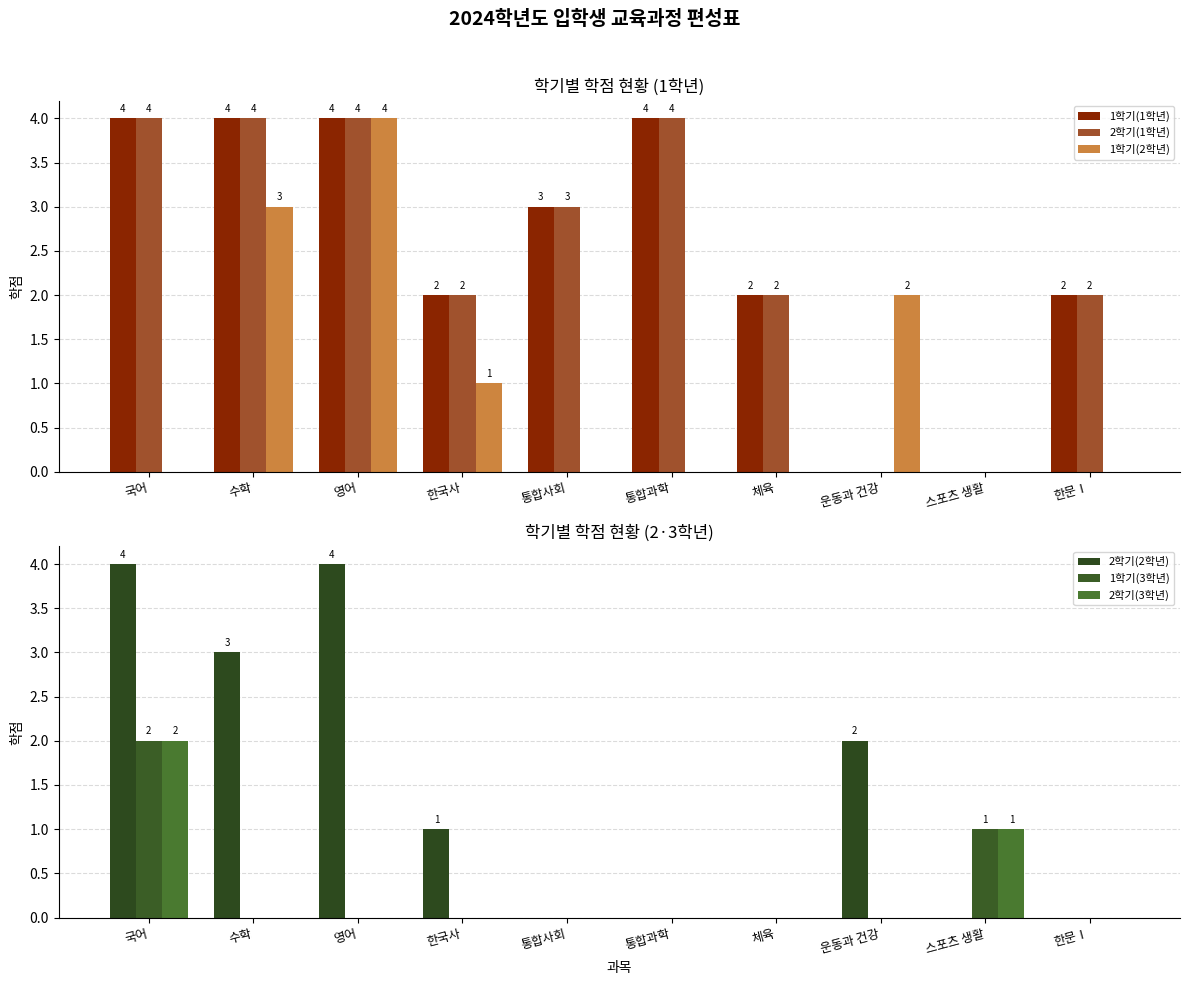

Rank the series by their maximum value, from highest to lowest.

1학기(1학년), 2학기(1학년), 1학기(2학년), 2학기(2학년), 1학기(3학년), 2학기(3학년)